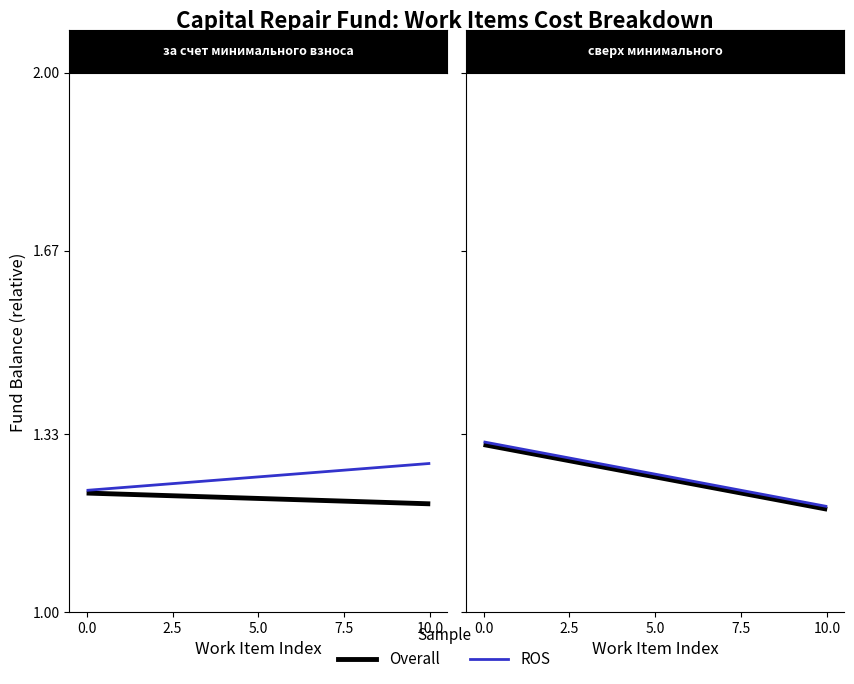

What is the average value of the Overall series?

1.2